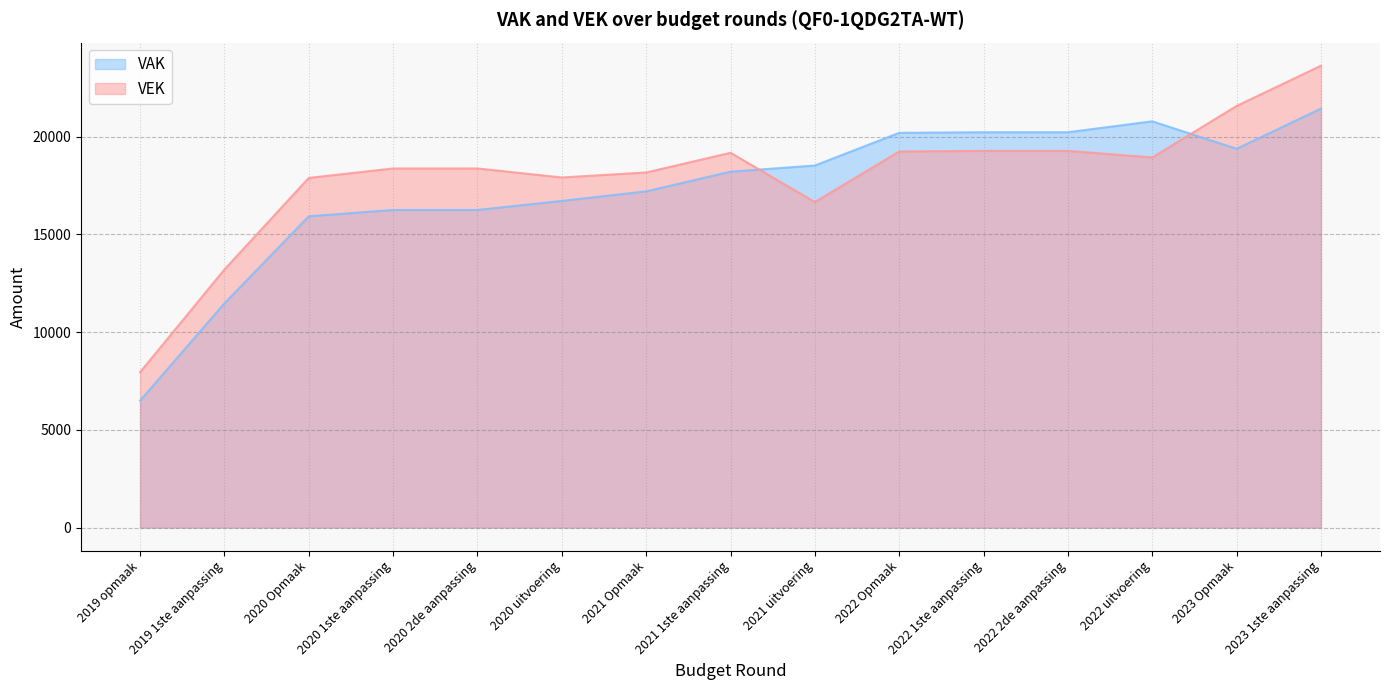

At 2020 Opmaak, list the series in order from smallest to largest.

VAK, VEK